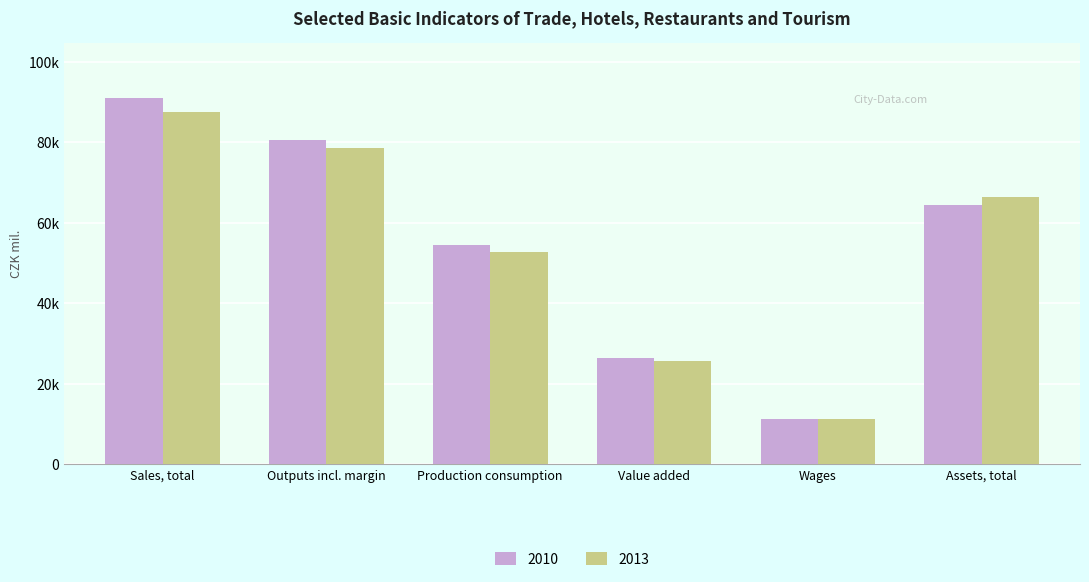

The 2010 series shows 54361.0 at Production consumption. True or false?

True